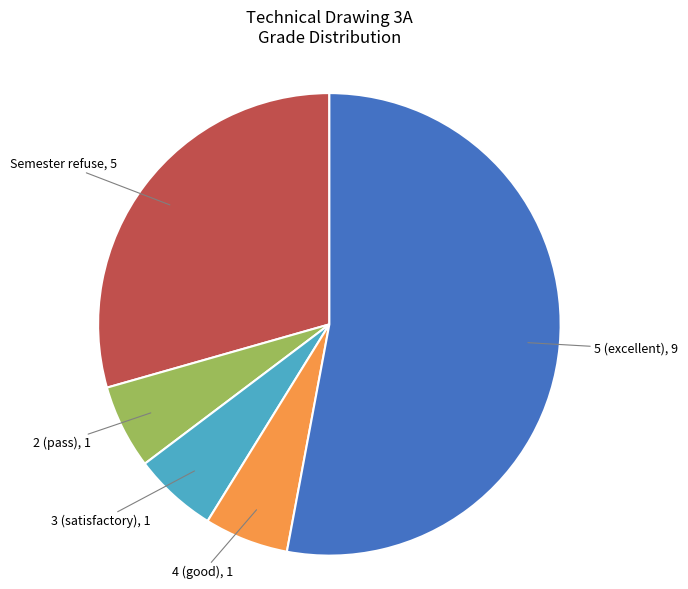

Does 4 (good) represent more than half of the total?

No